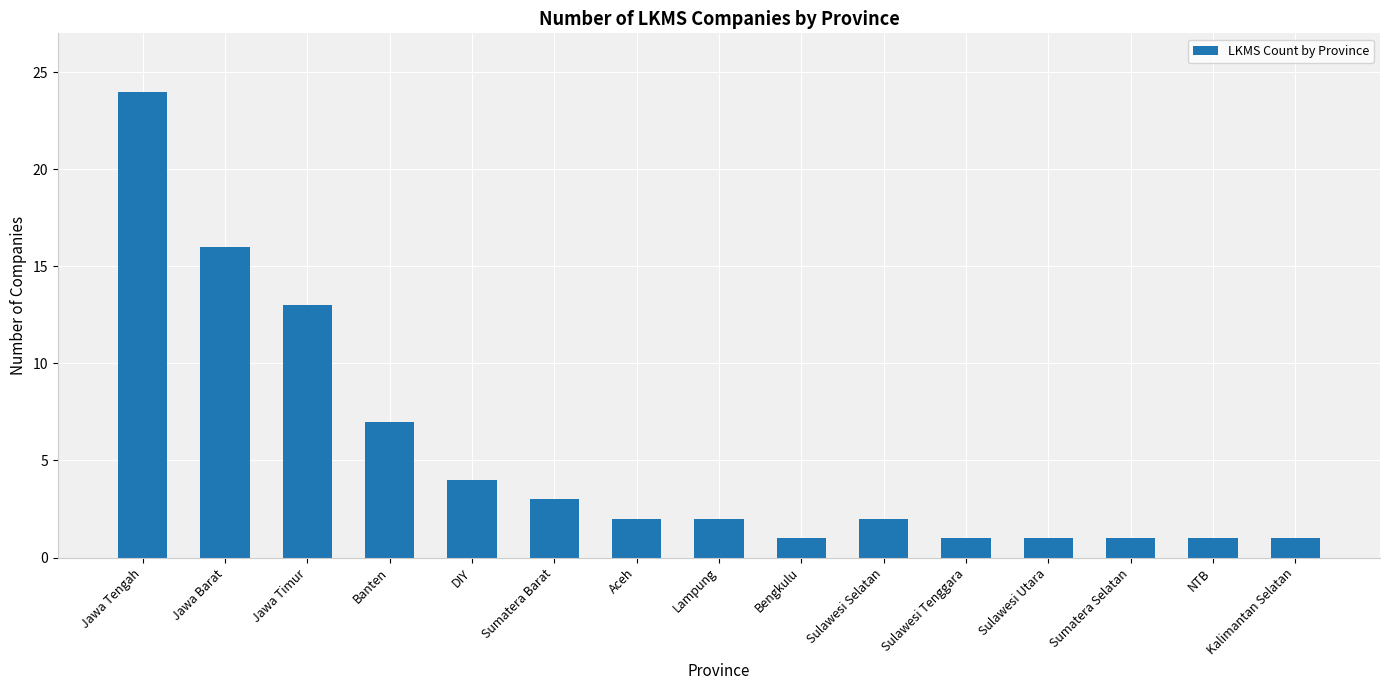

How many distinct data groups are displayed?

1